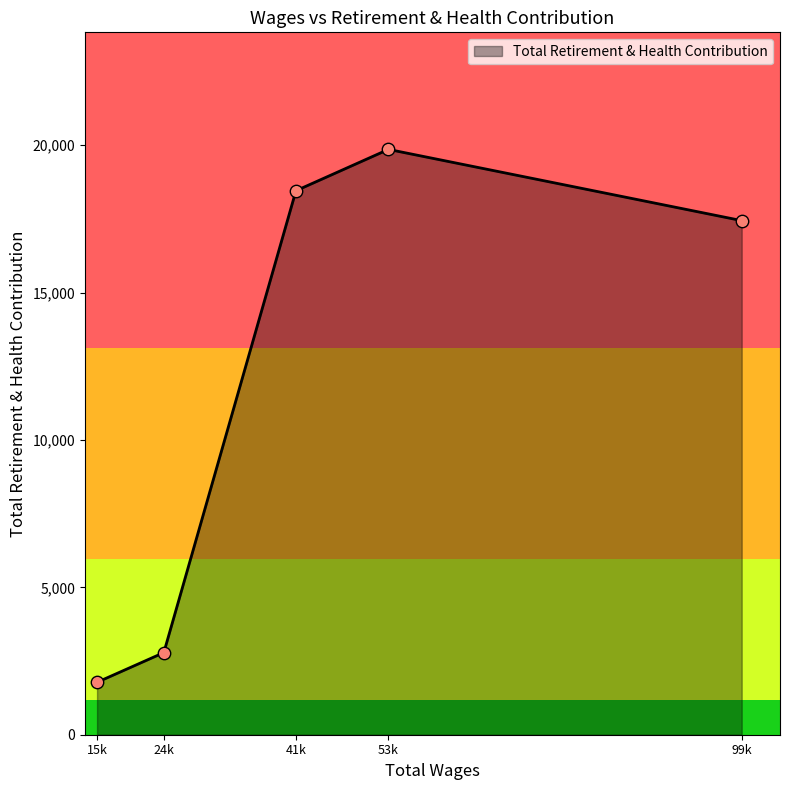

Between 24k and 53k, which is larger?

53k